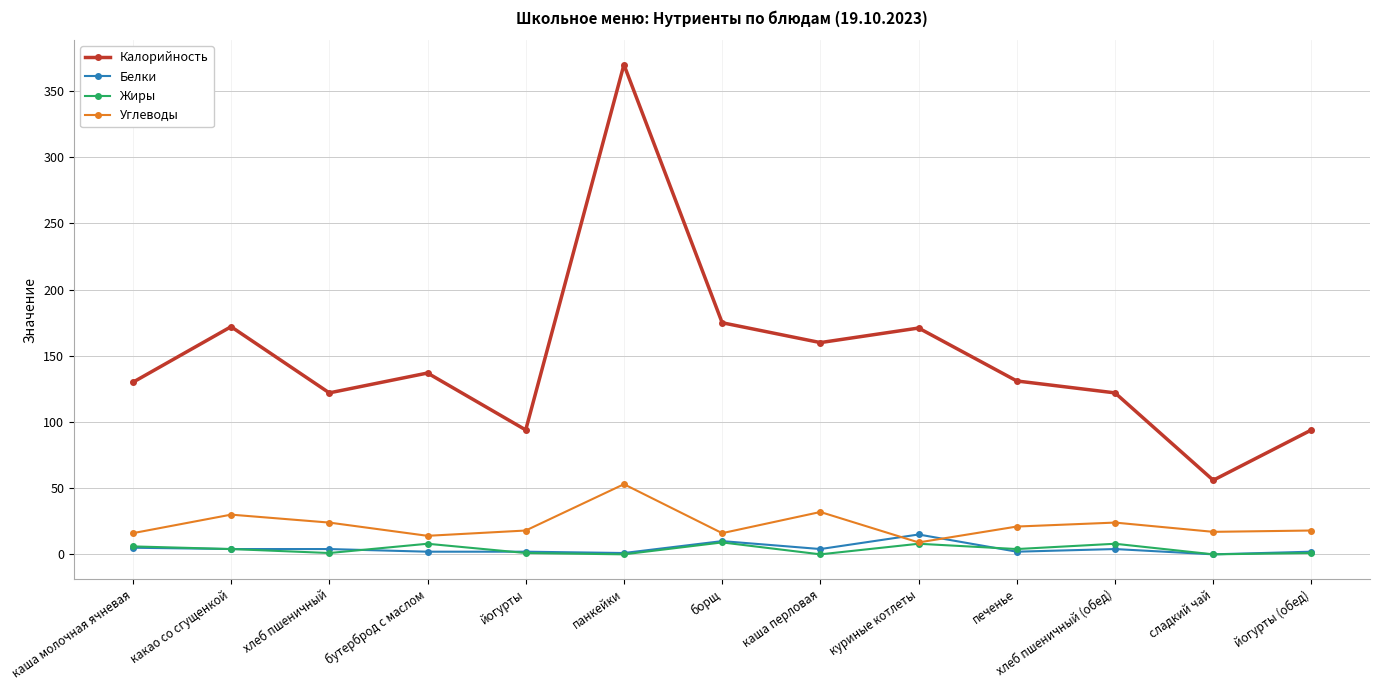

At which category is the sum across all series the highest?

панкейки